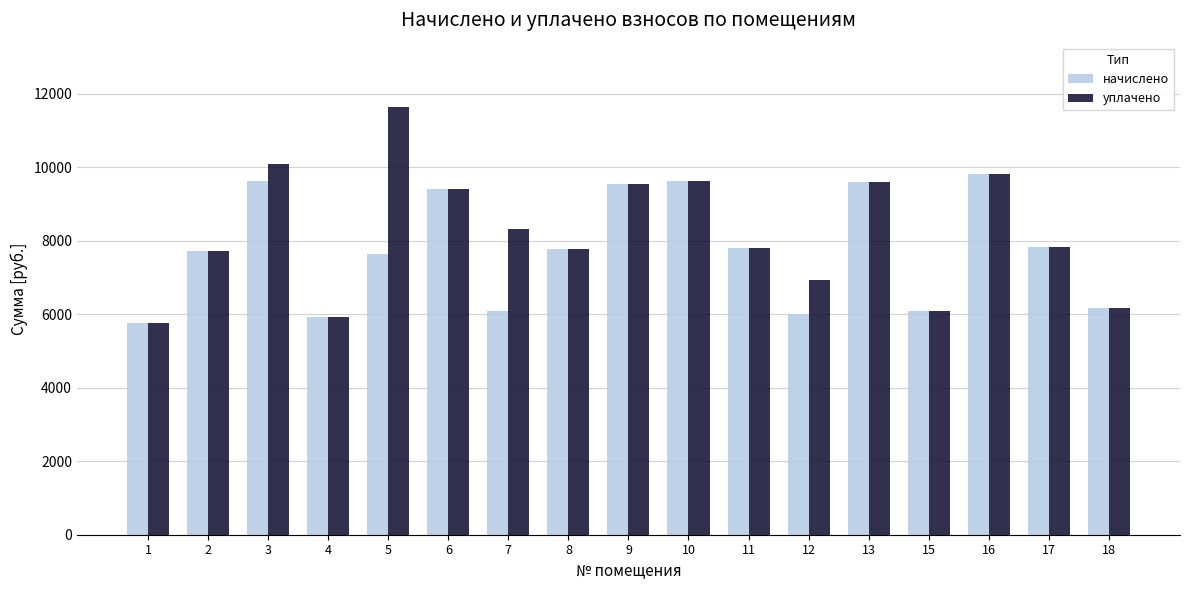

Between 1 and 12, which series saw the biggest shift?

уплачено